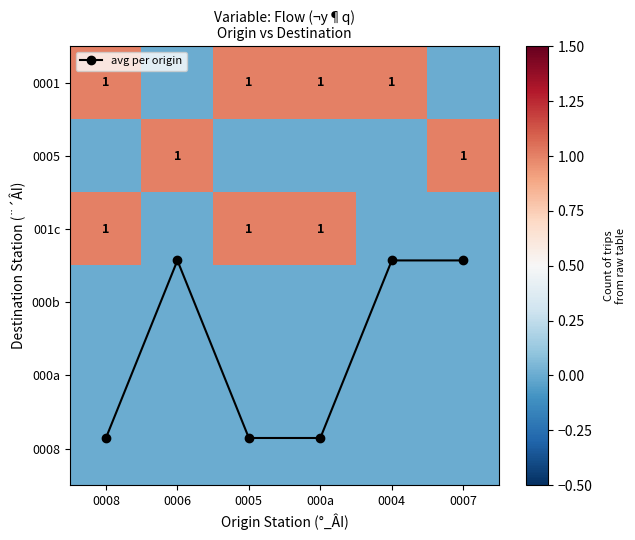

The 001c series shows 0.5 at 000a. True or false?

False